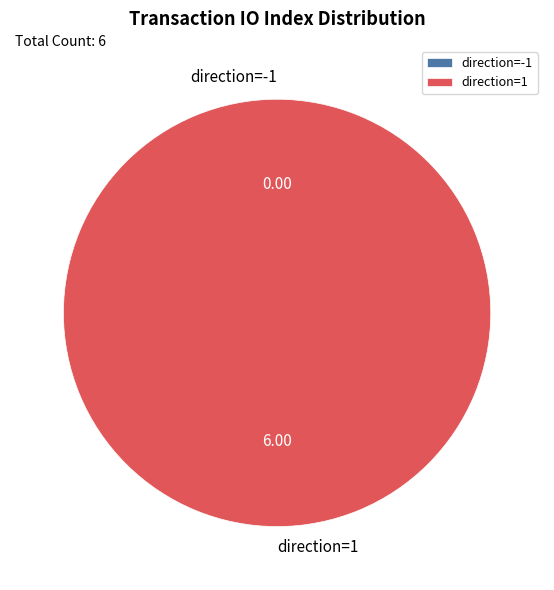

Is it true that direction=-1 is 0% of the pie?

True